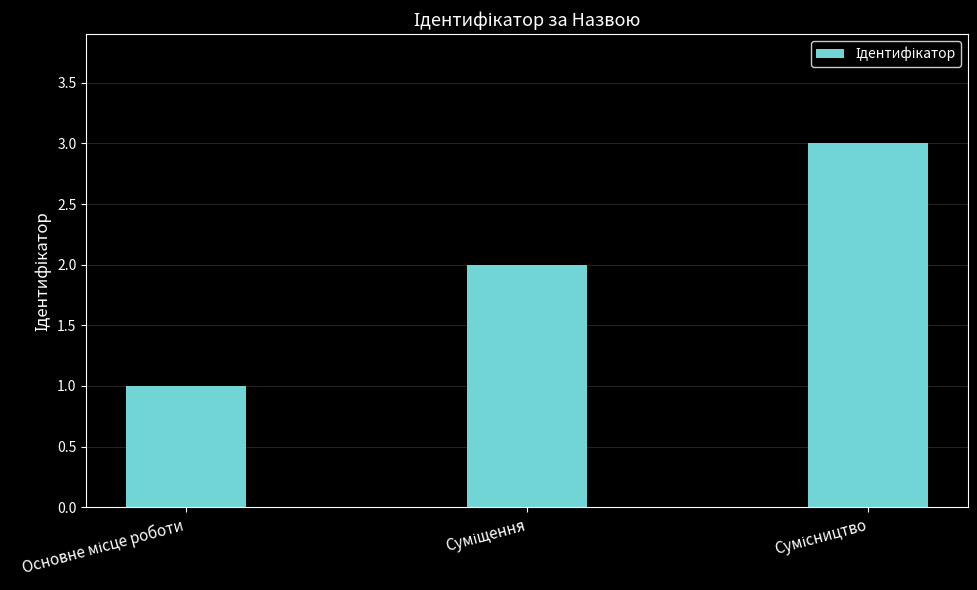

What is the sum of all values?

6